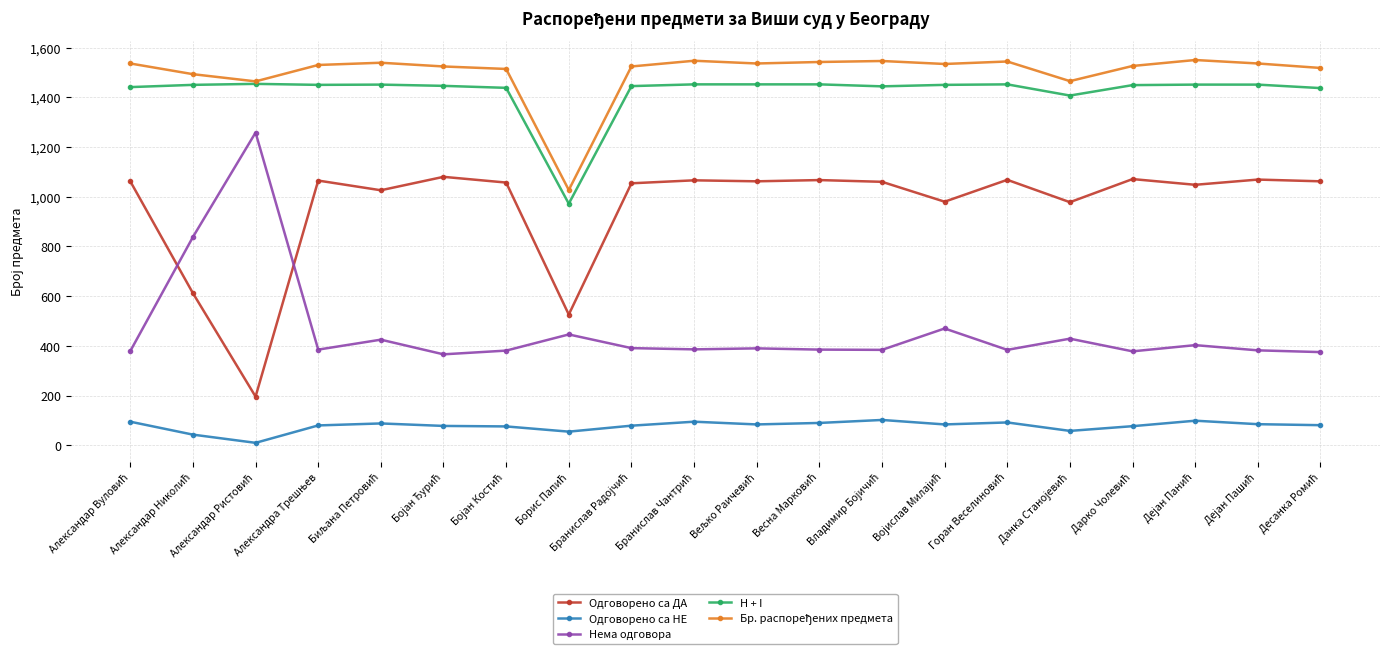

What is the greatest value displayed?

1550